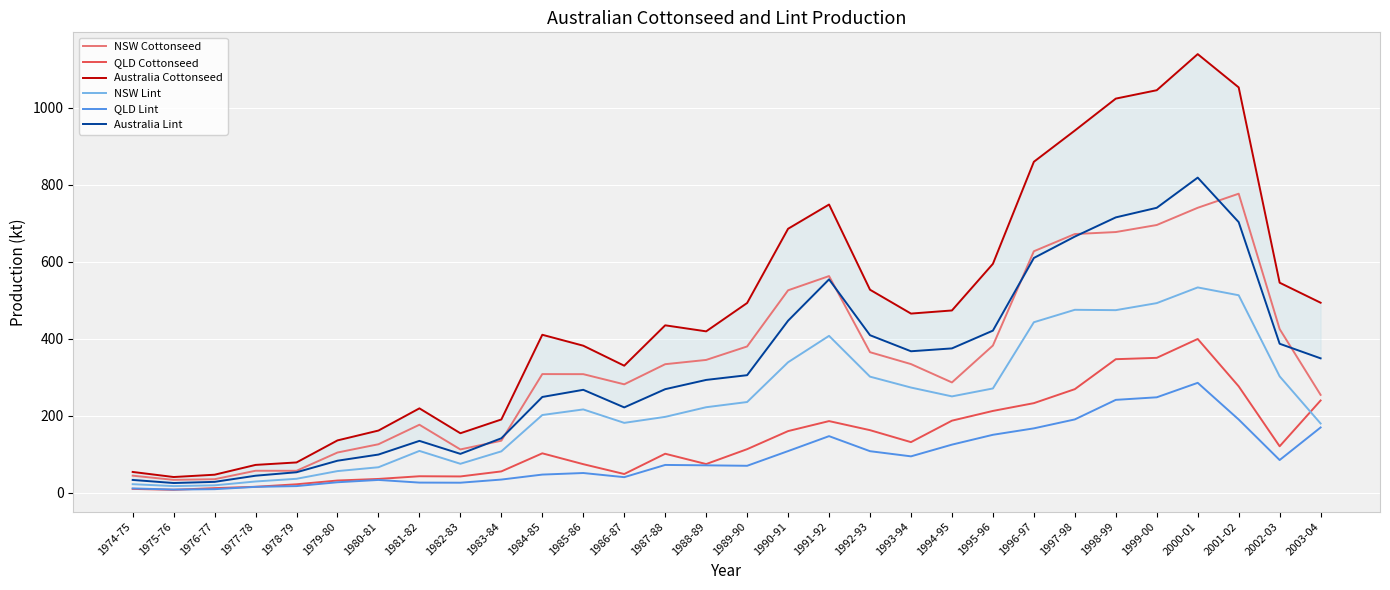

What is the sum of all NSW Lint values?

7046.2